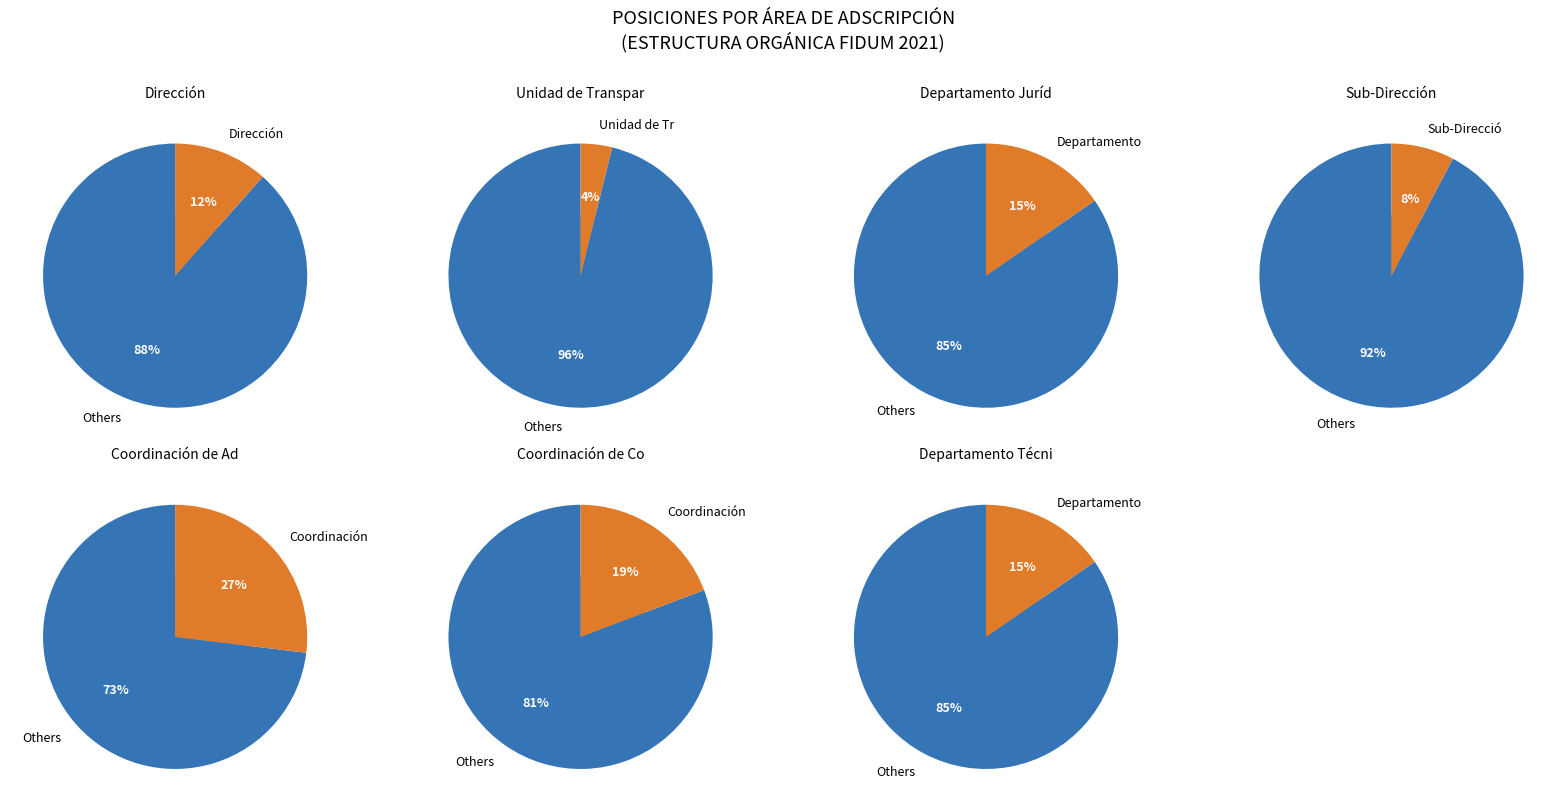

What percentage is the Coordinación de Administración y Finanzas slice, to the nearest percent?

27%